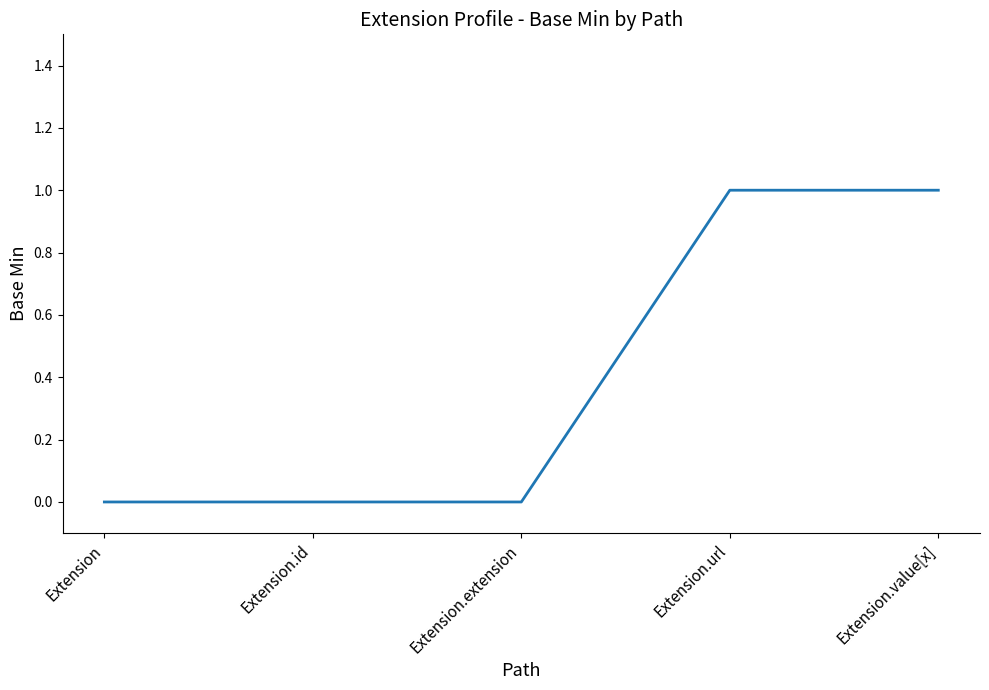

Reading left to right, transcribe all the data shown in this chart.

Extension=0	Extension.id=0	Extension.extension=0	Extension.url=1	Extension.value[x]=1